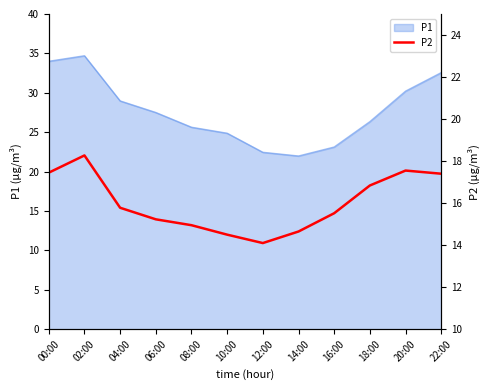

The P1 series shows 25.6 at 08:00. True or false?

True